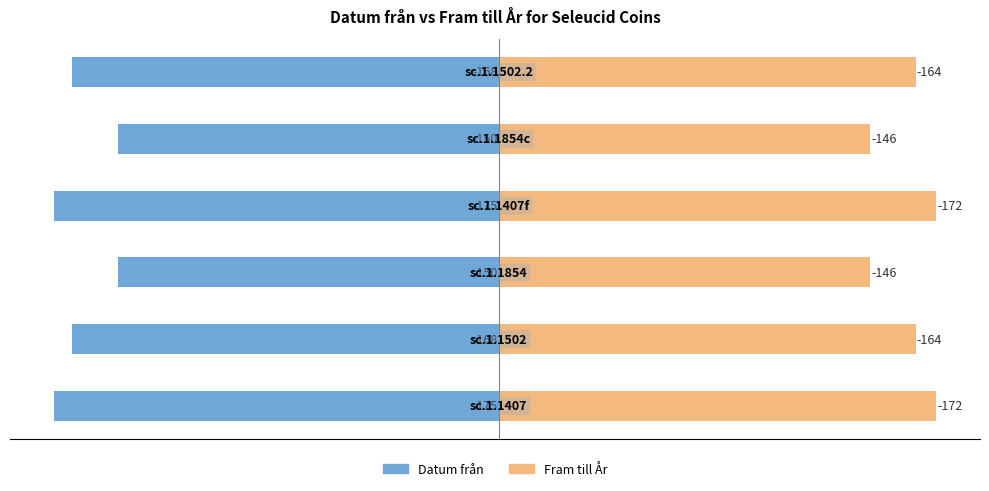

How many values in the Fram till År series are below 164?

2